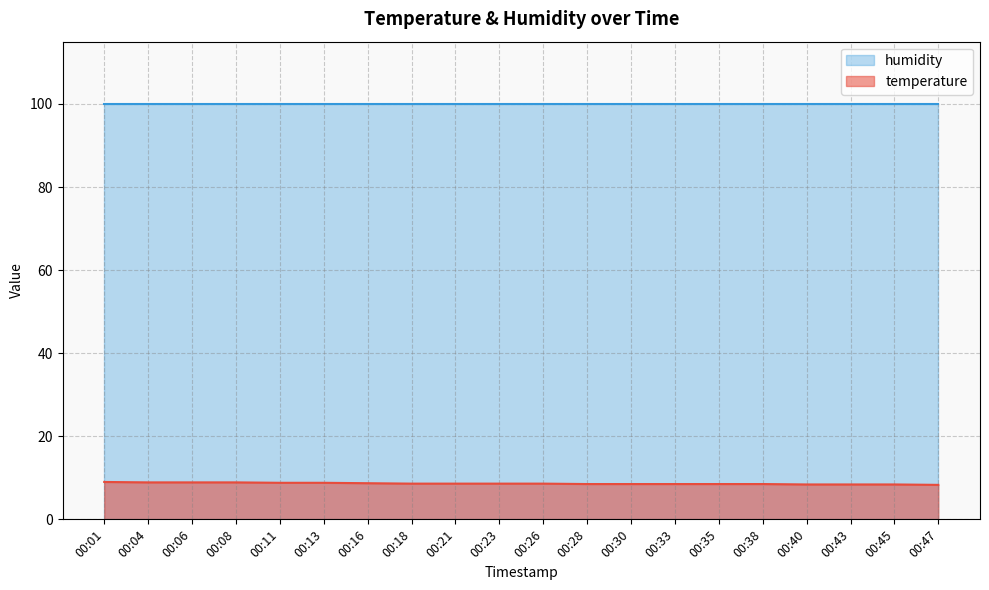

The value at 00:26 is 8.6. True or false?

True